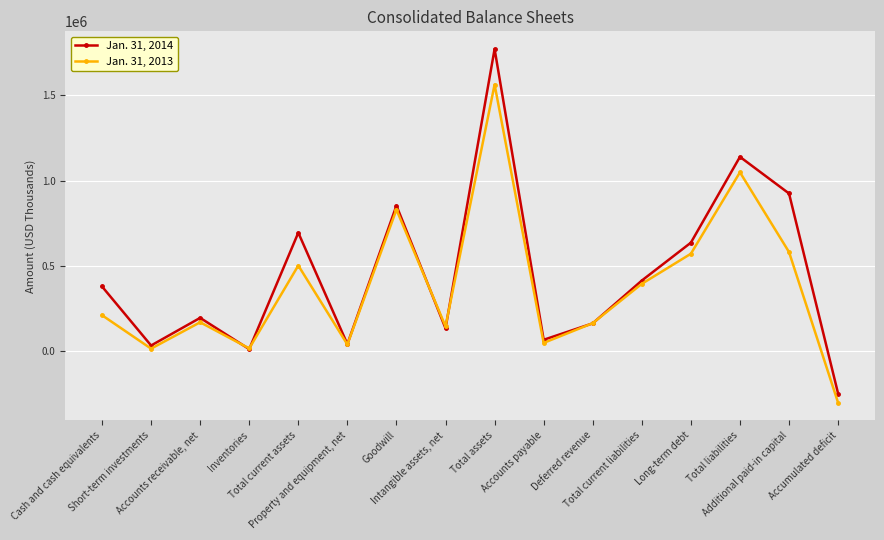

What is the minimum value shown in the chart?

-303762